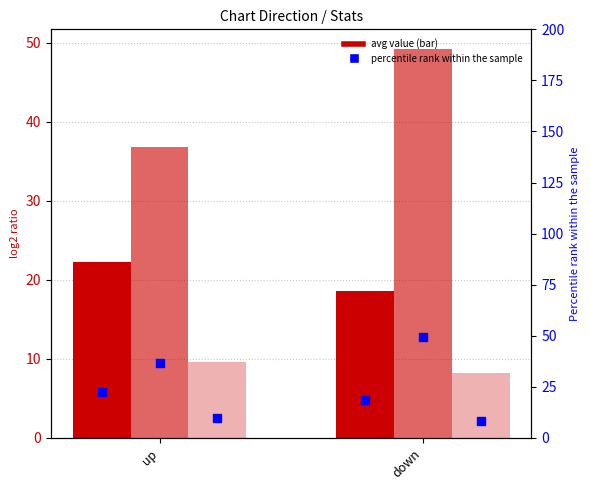

Is the value of Avg Weeks on Chart at down greater than the value of Avg Peak Position at up?

Yes